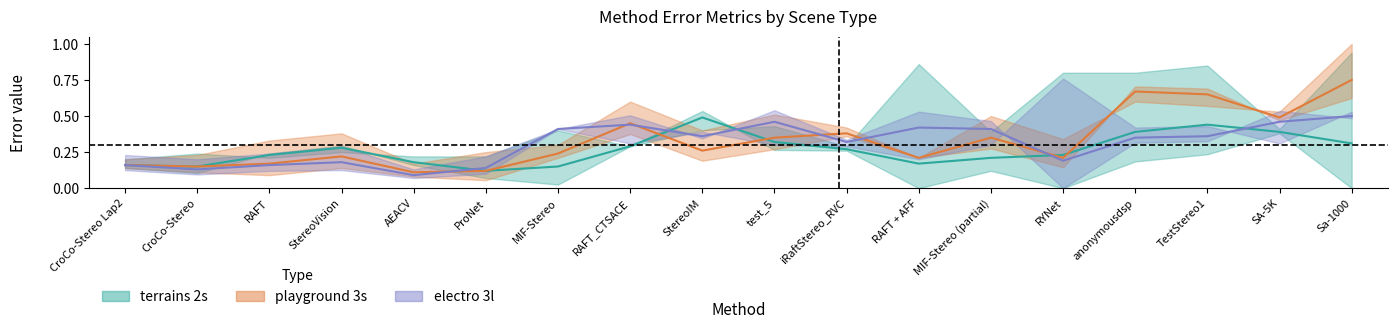

What is the value of the electro 3l point at the 8th from the left?

0.4